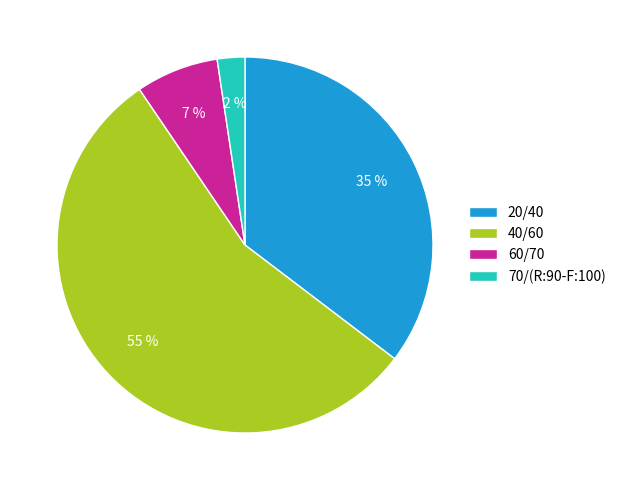

To the nearest percent, what is the combined percentage of 20/40 and 40/60?

91%